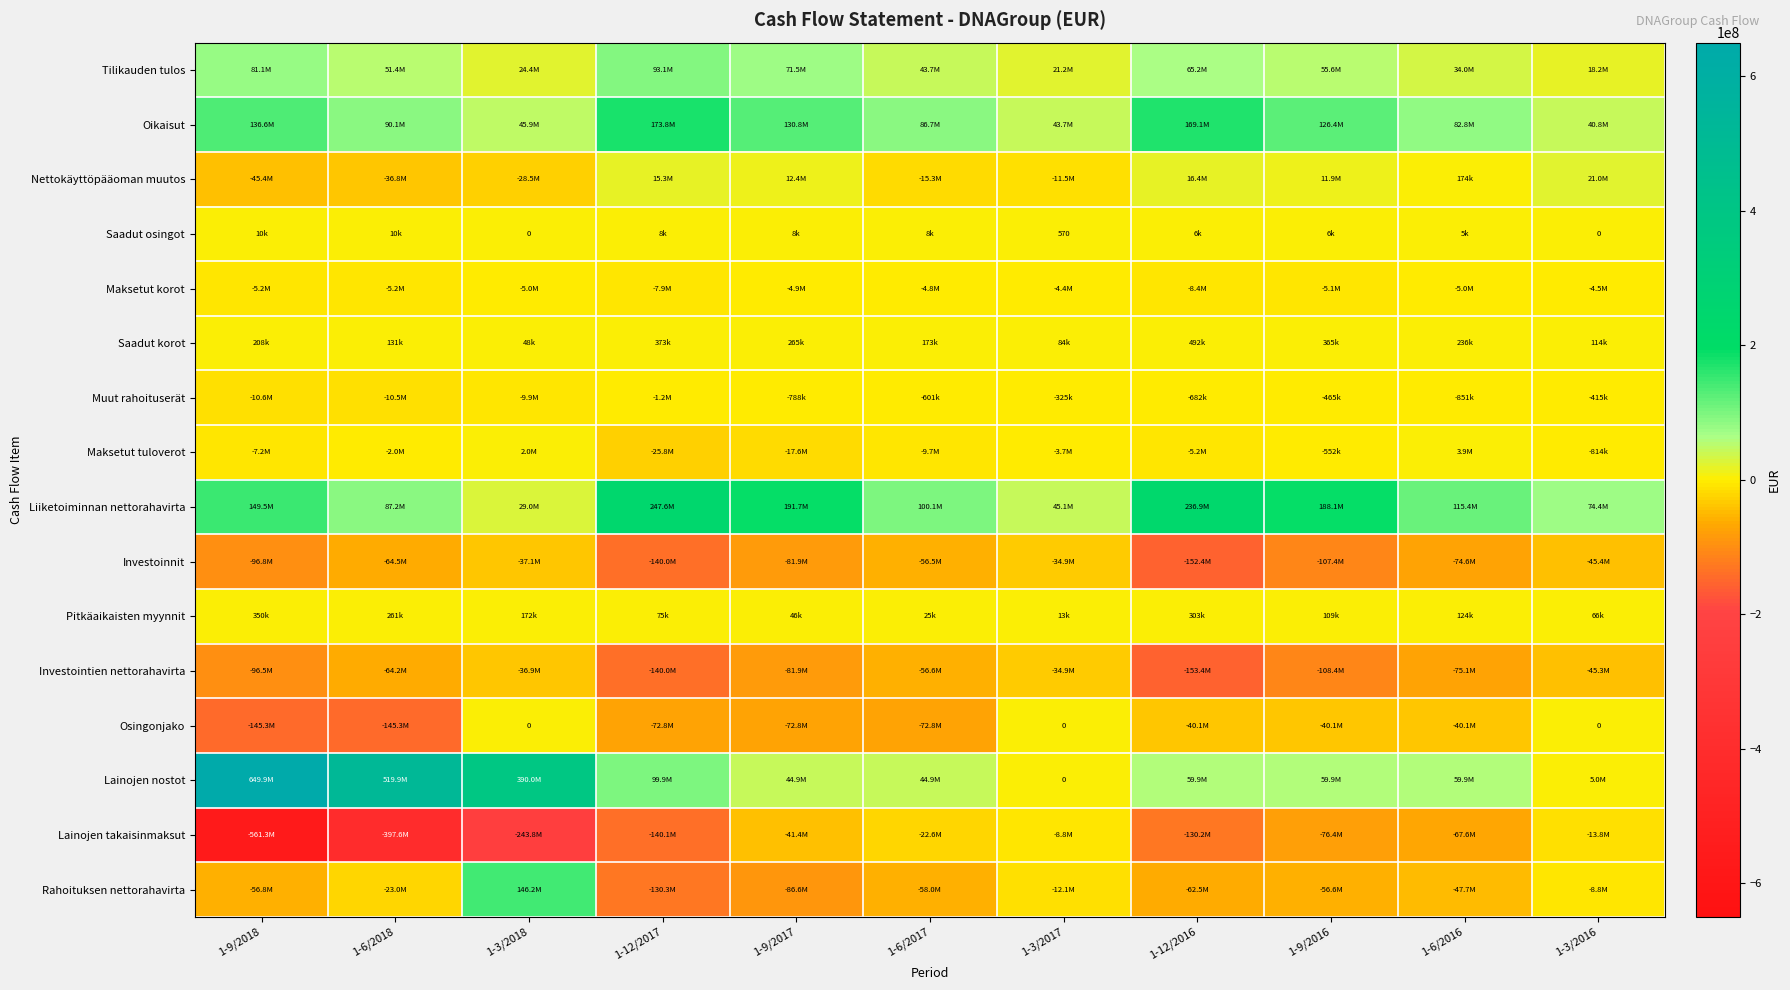

What is the total value across all series at 1-3/2017?

-354104.0